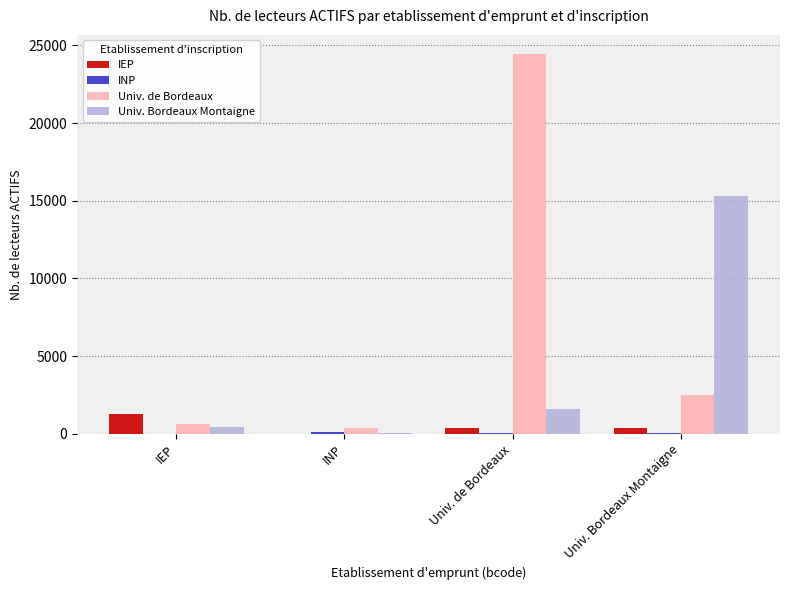

Which series changed the most between IEP and Univ. Bordeaux Montaigne?

Univ. Bordeaux Montaigne